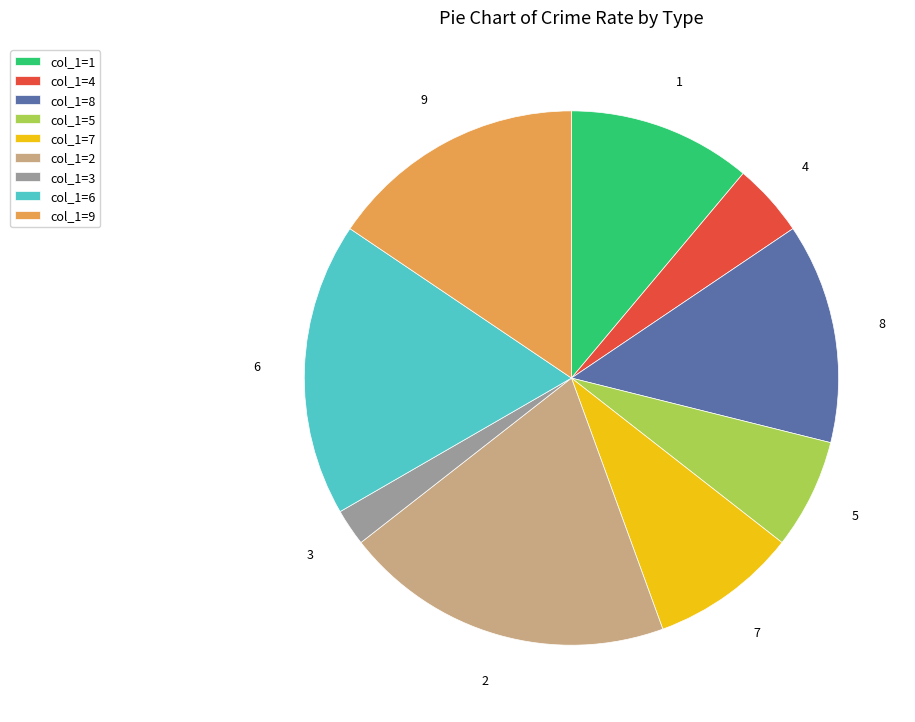

How many slices are in this pie chart?

9